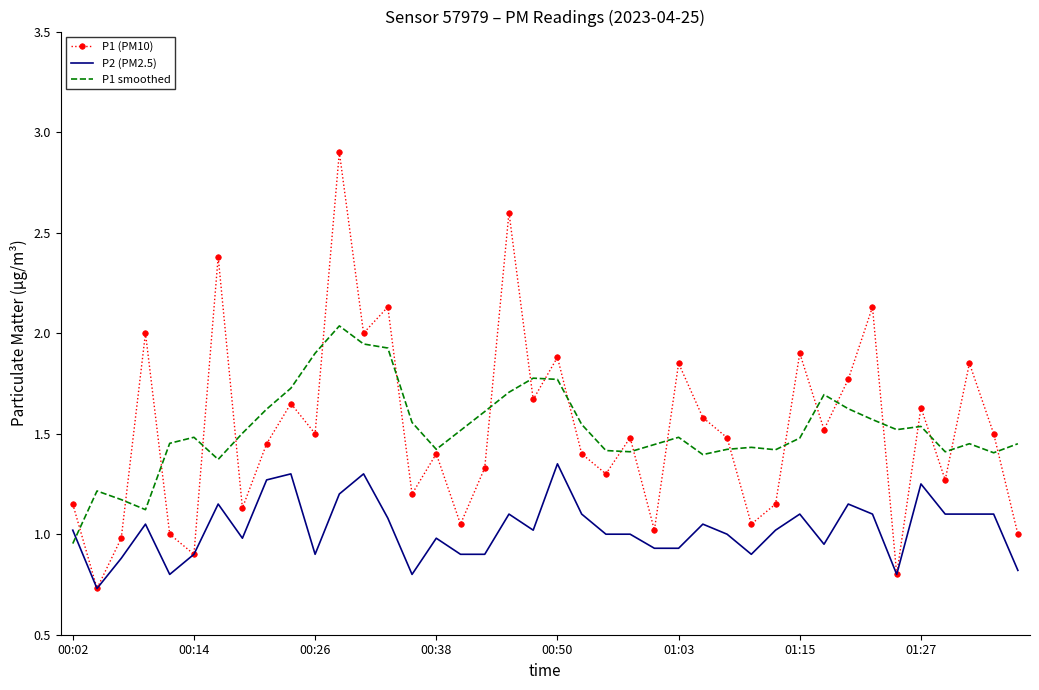

List the series in order of their peak value, lowest first.

P2 (PM2.5), P1 smoothed, P1 (PM10)